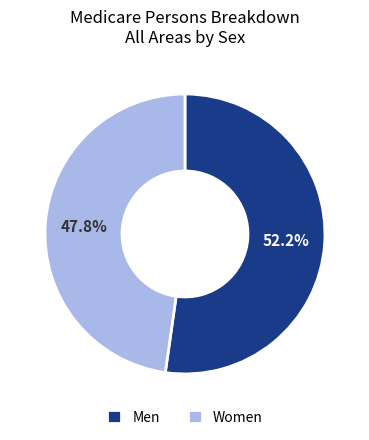

To the nearest percent, what portion does Men represent?

52%